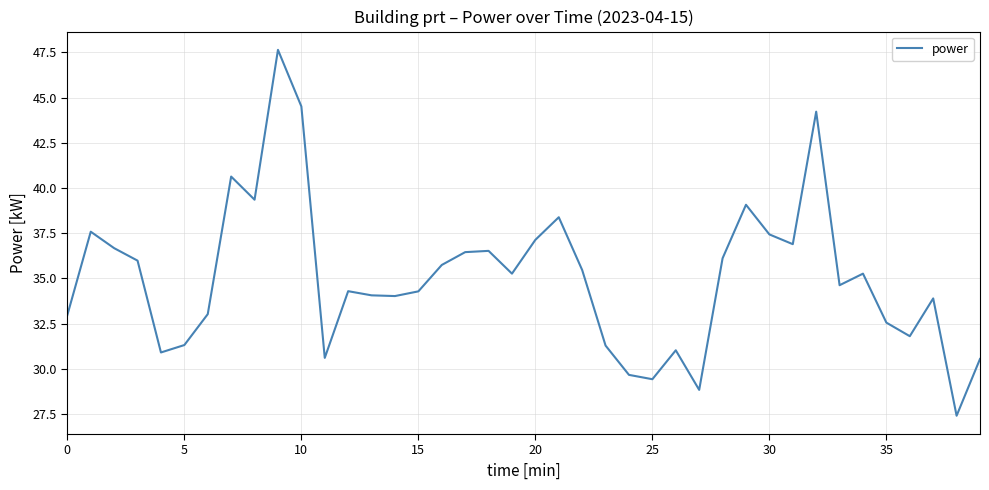

What is the greatest value displayed?

47.6